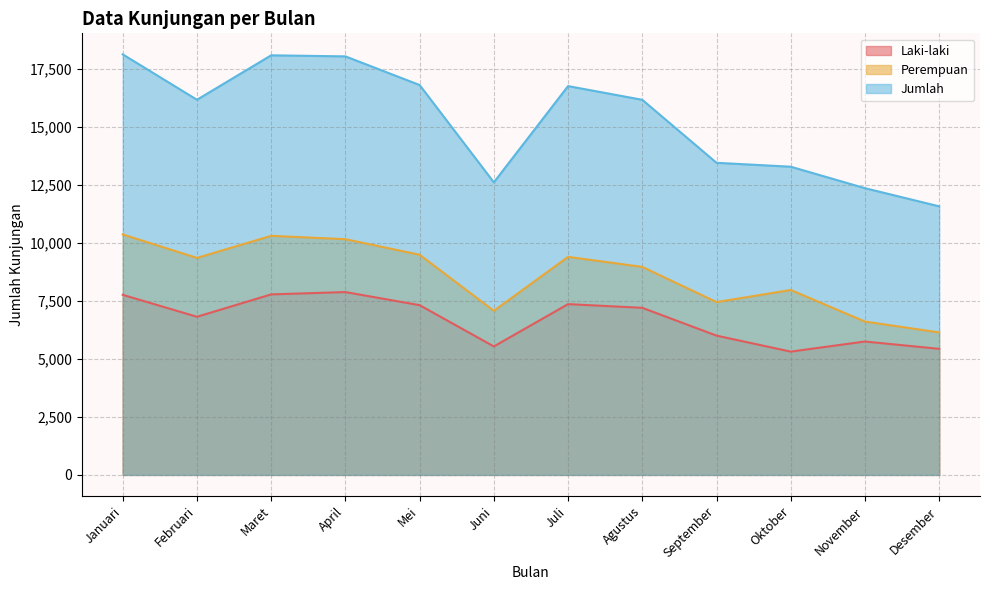

How many values in the Jumlah series are below 16177?

6